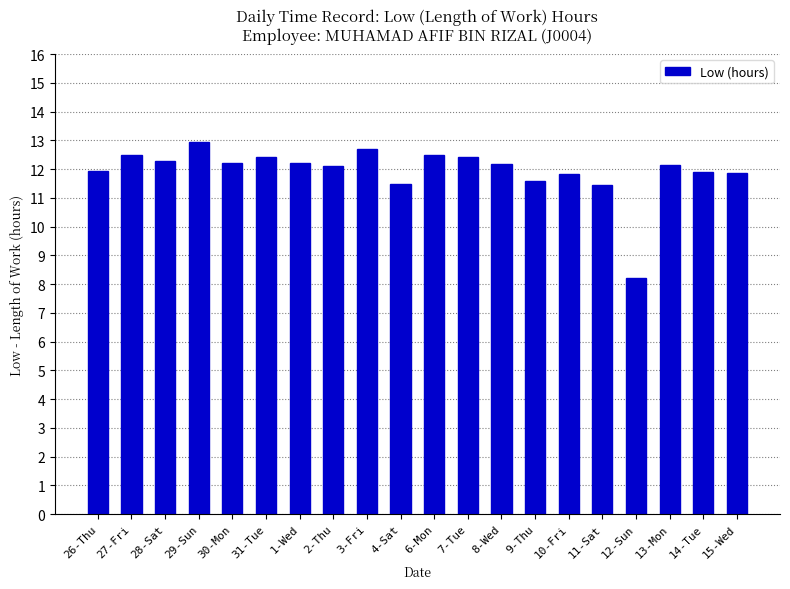

At which label does the data first exceed 12?

27-Fri